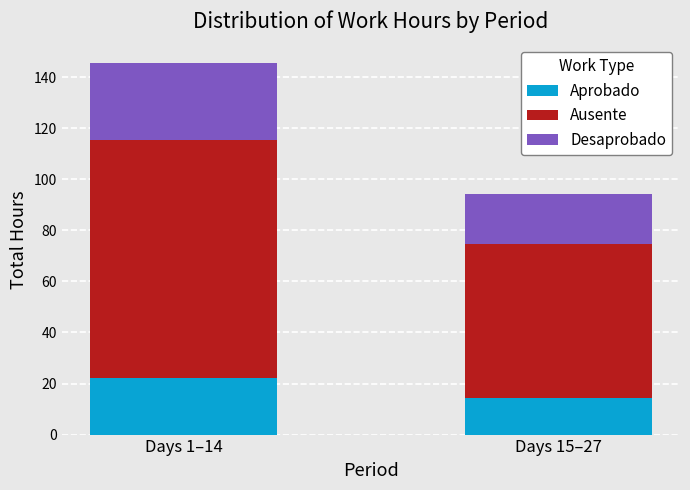

What is the difference between the Aprobado values at Days 15–27 and Days 1–14?

7.8